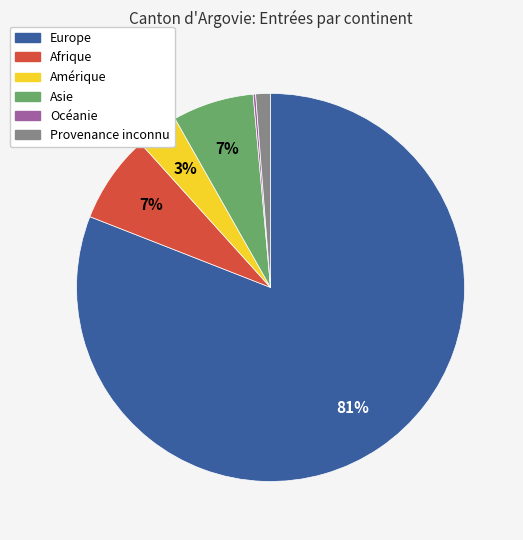

Which category accounts for the majority?

Europe